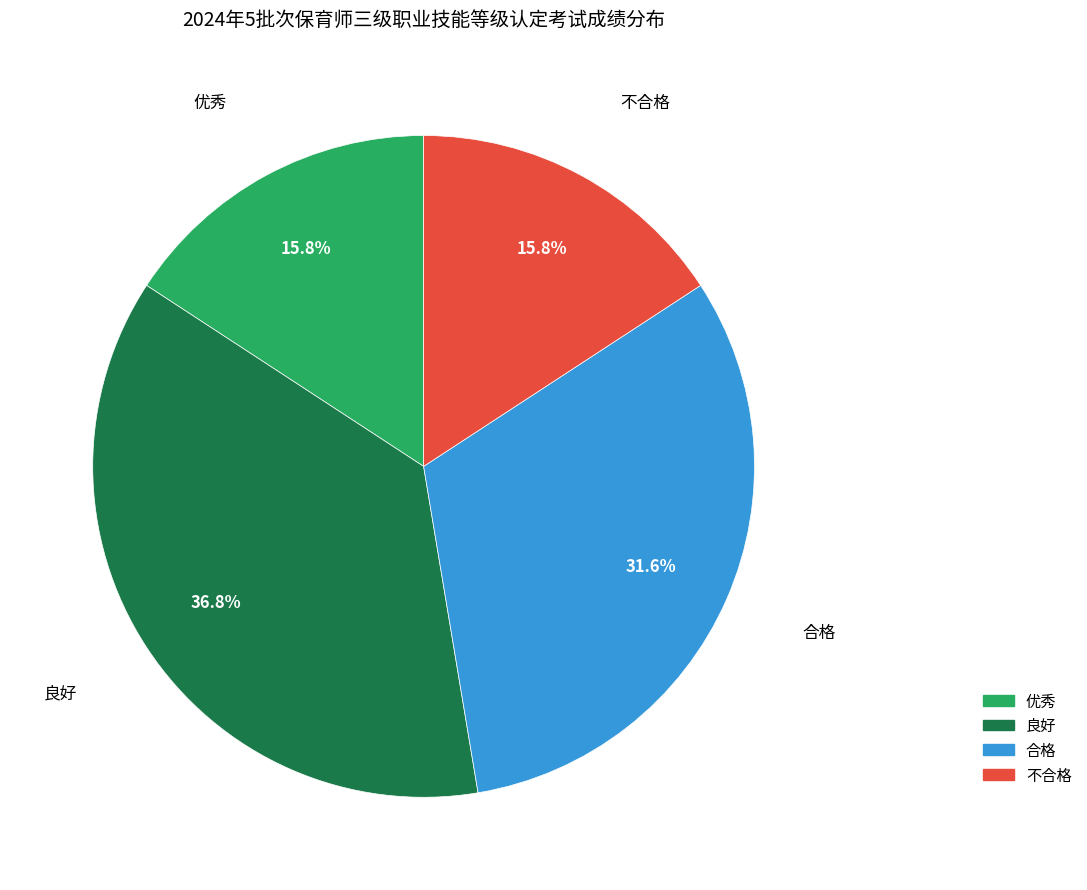

Is there any slice that represents more than half of the pie?

No